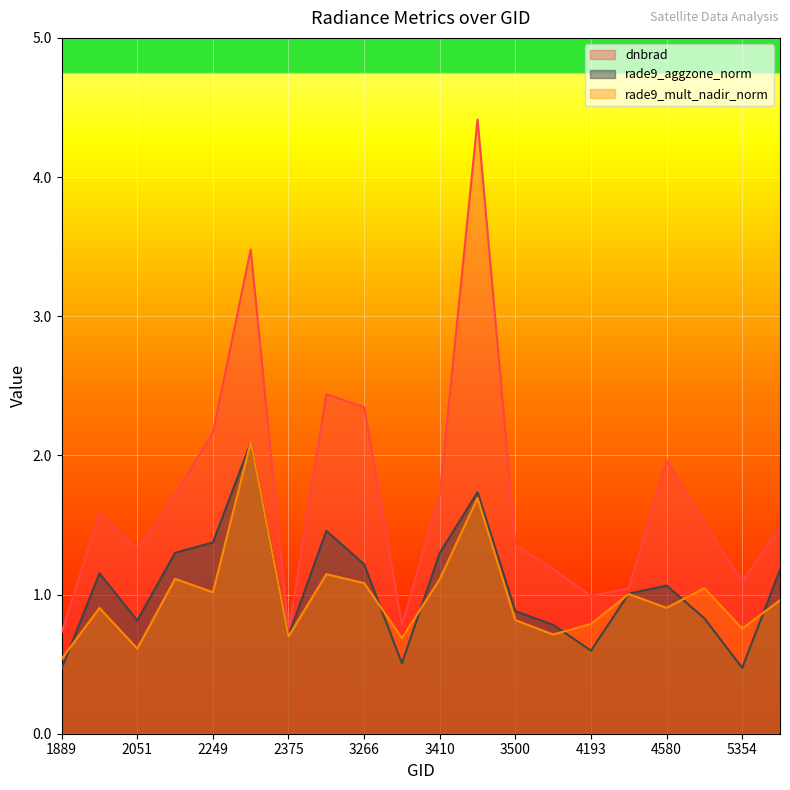

In rade9_aggzone_norm, how many points are lower than both neighbors (excluding endpoints)?

5